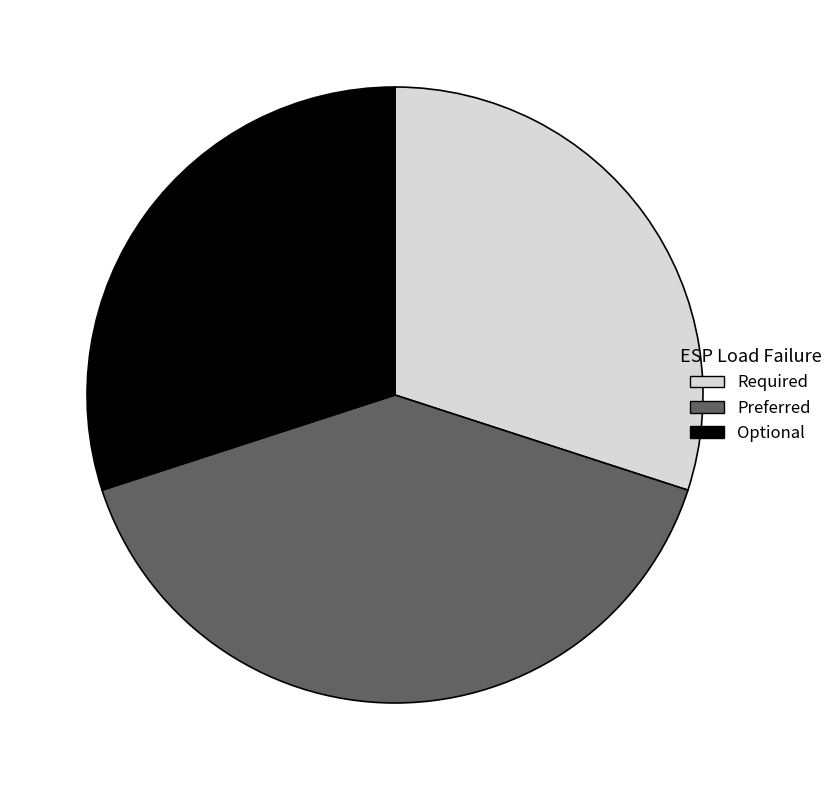

Which slice is the largest?

Preferred